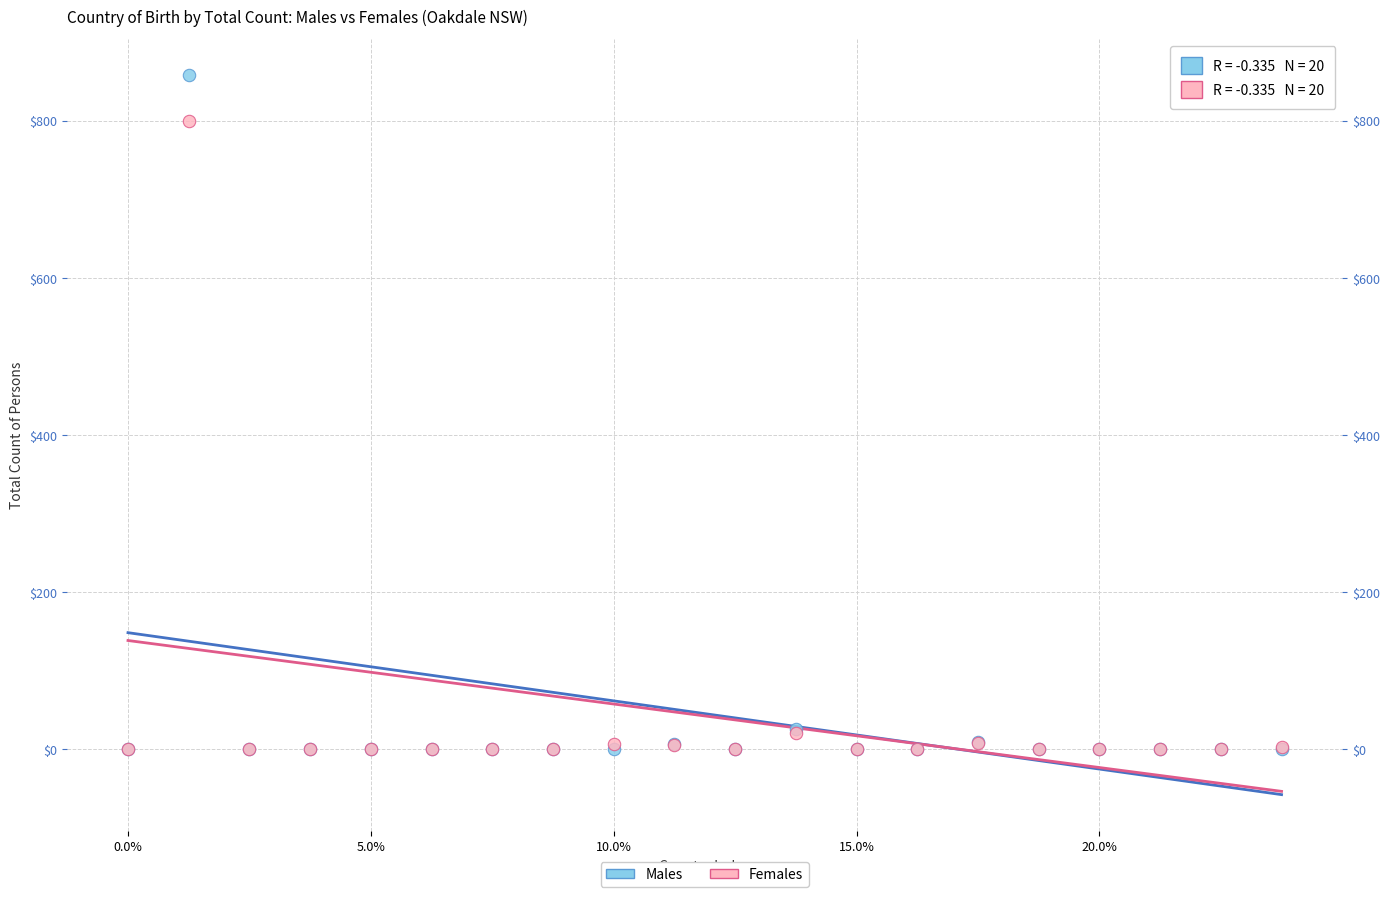

Which series has the largest Y range (max minus min)?

Males